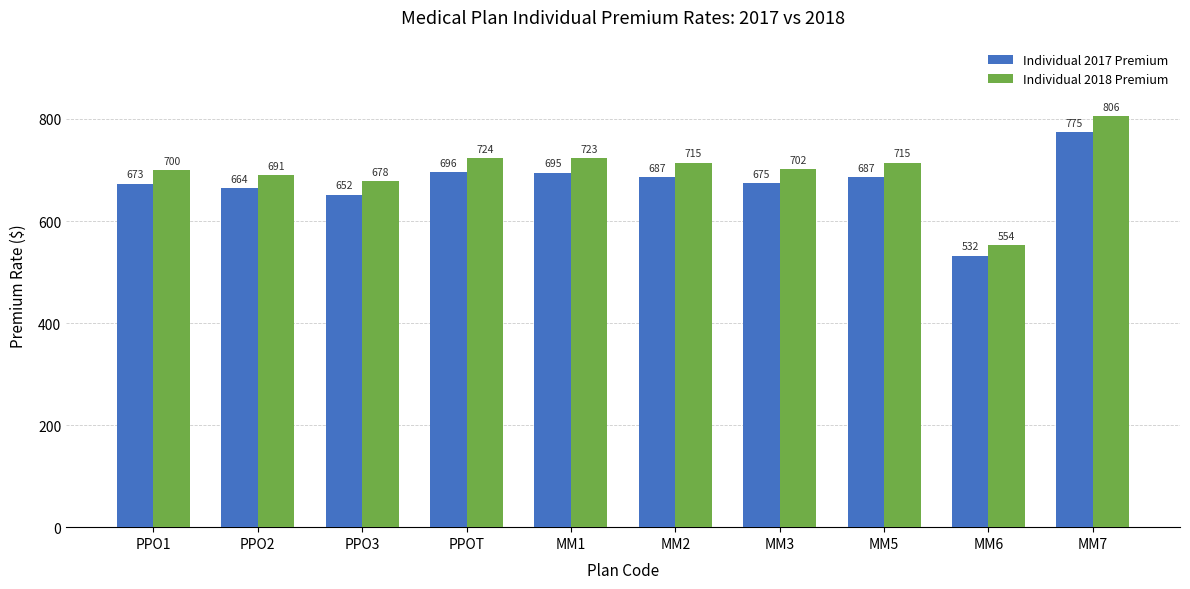

Which category has the highest value across all series?

MM7